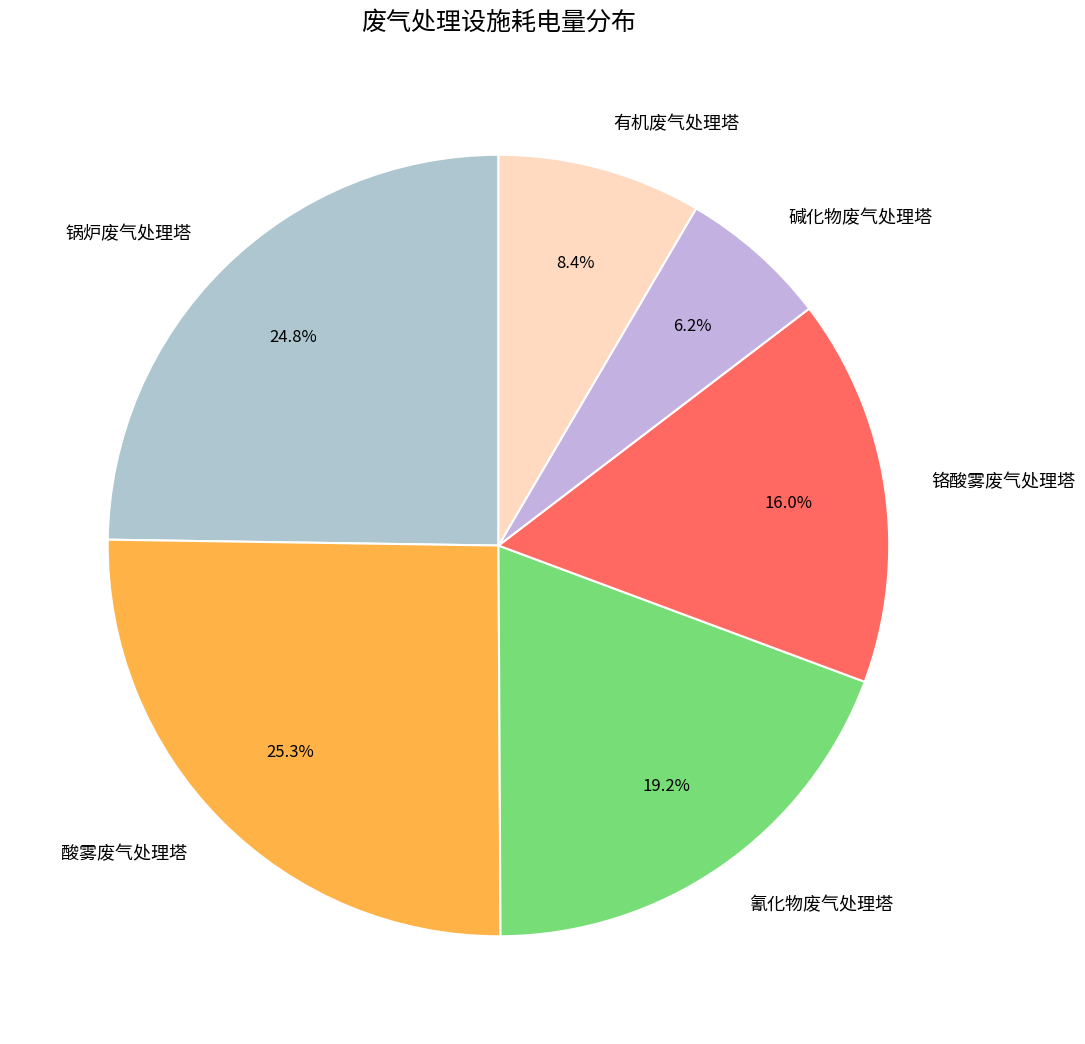

What percentage is NOT represented by 有机废气处理塔?

91.6%